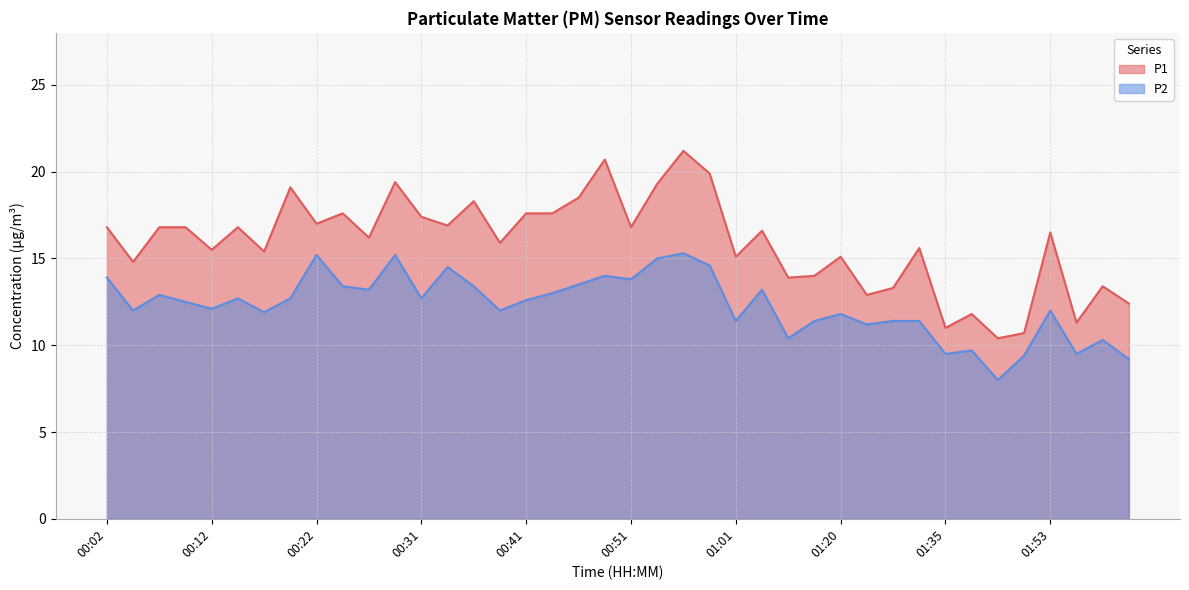

True or false: P1 and P2 cross at least once.

False